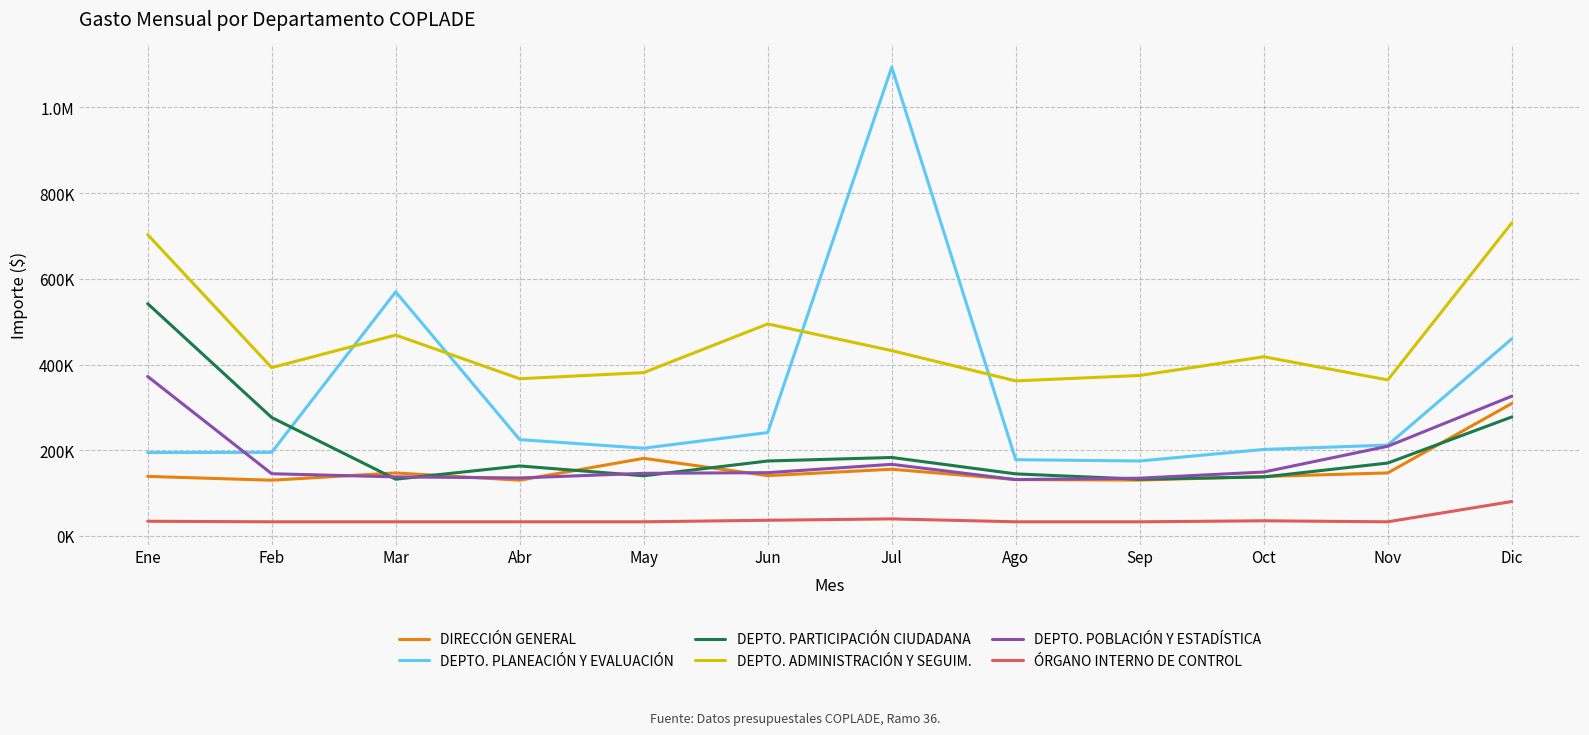

Reading left to right, transcribe all the data shown in this chart.

DIRECCIÓN GENERAL: 138988.9	130081.8	147052.7	130081.8	181149.5	140741.4	155728.5	131581.8	130337.8	138741.4	147112.1	309193.0
DEPTO. PLANEACIÓN Y EVALUACIÓN: 194666.6	195046.5	569736.1	224861.5	204812.8	241319.0	1094079.8	177936.5	174936.5	201914.0	212084.1	459958.2
DEPTO. PARTICIPACIÓN CIUDADANA: 542159.6	276472.5	132423.3	163340.5	140411.2	174921.5	183121.1	144855.5	132435.5	137632.5	170179.8	277719.4
DEPTO. ADMINISTRACIÓN Y SEGUIM.: 703221.3	392914.5	468861.3	366903.5	381218.1	494826.8	432524.3	361891.5	374557.5	418254.8	364108.7	730622.8
DEPTO. POBLACIÓN Y ESTADÍSTICA: 372212.6	145203.5	137850.4	135351.5	146125.2	147704.2	167145.9	131544.5	134843.5	149244.2	209321.9	326166.2
ÓRGANO INTERNO DE CONTROL: 34283.8	33031.8	33031.8	33031.8	33031.8	36598.9	39809.2	33031.8	33031.8	35346.9	33031.8	80332.2